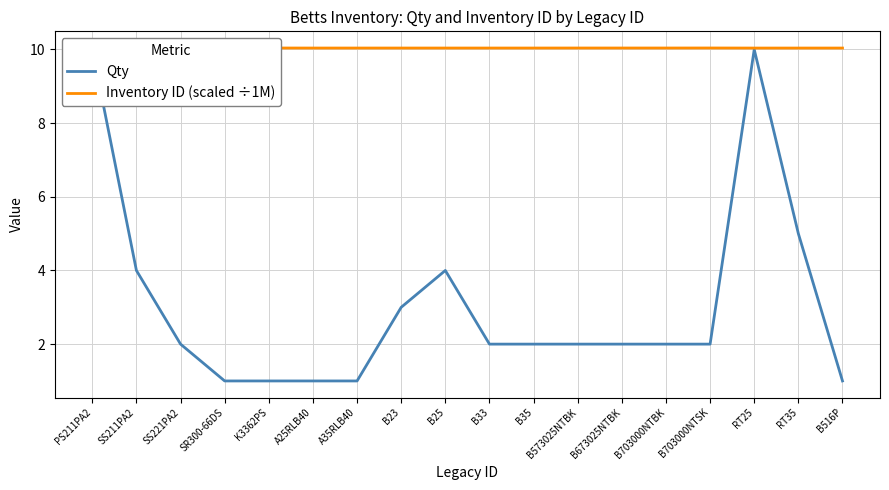

Which series has the largest range (max minus min)?

Qty